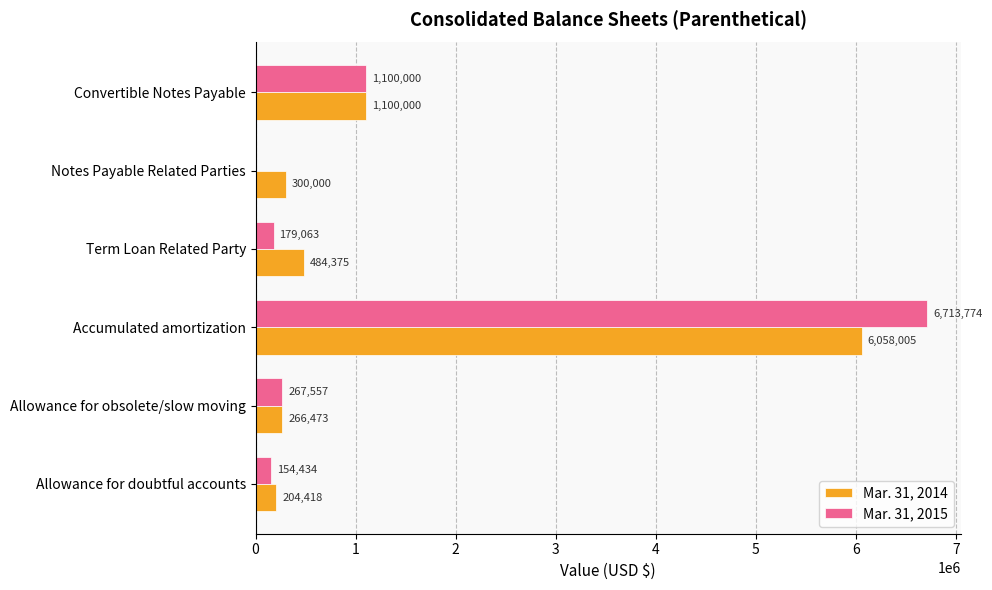

What is the greatest value displayed?

6713774